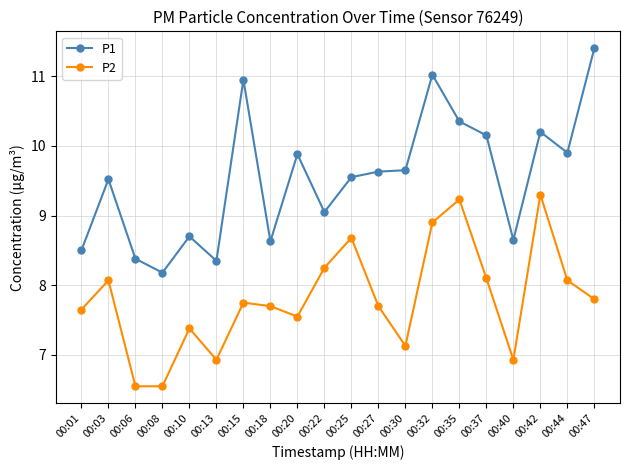

At which category is the sum across all series the highest?

00:32